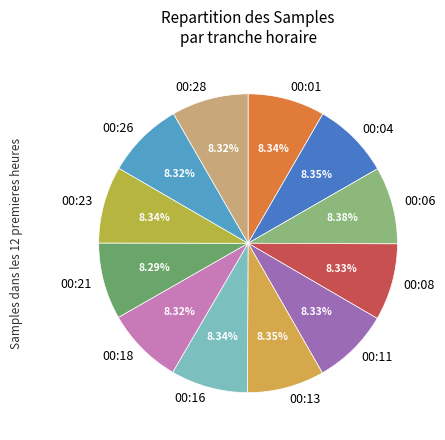

Does 00:11 represent more than half of the total?

No